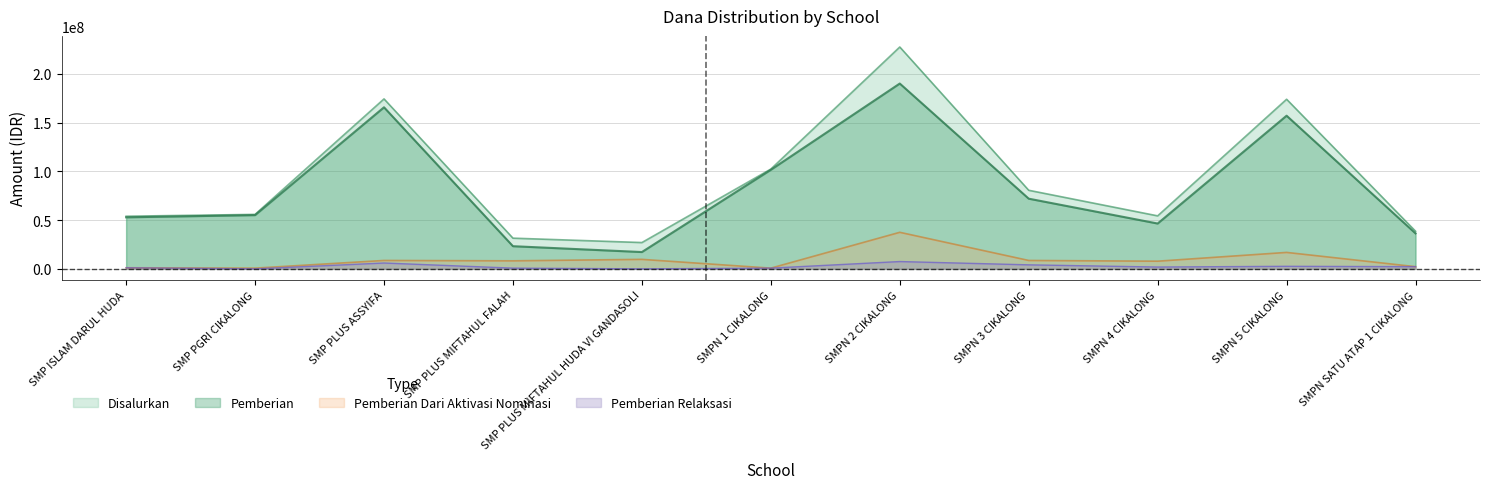

What are all the series names shown in the legend?

Disalurkan, Pemberian, Pemberian Dari Aktivasi Nominasi, Pemberian Relaksasi